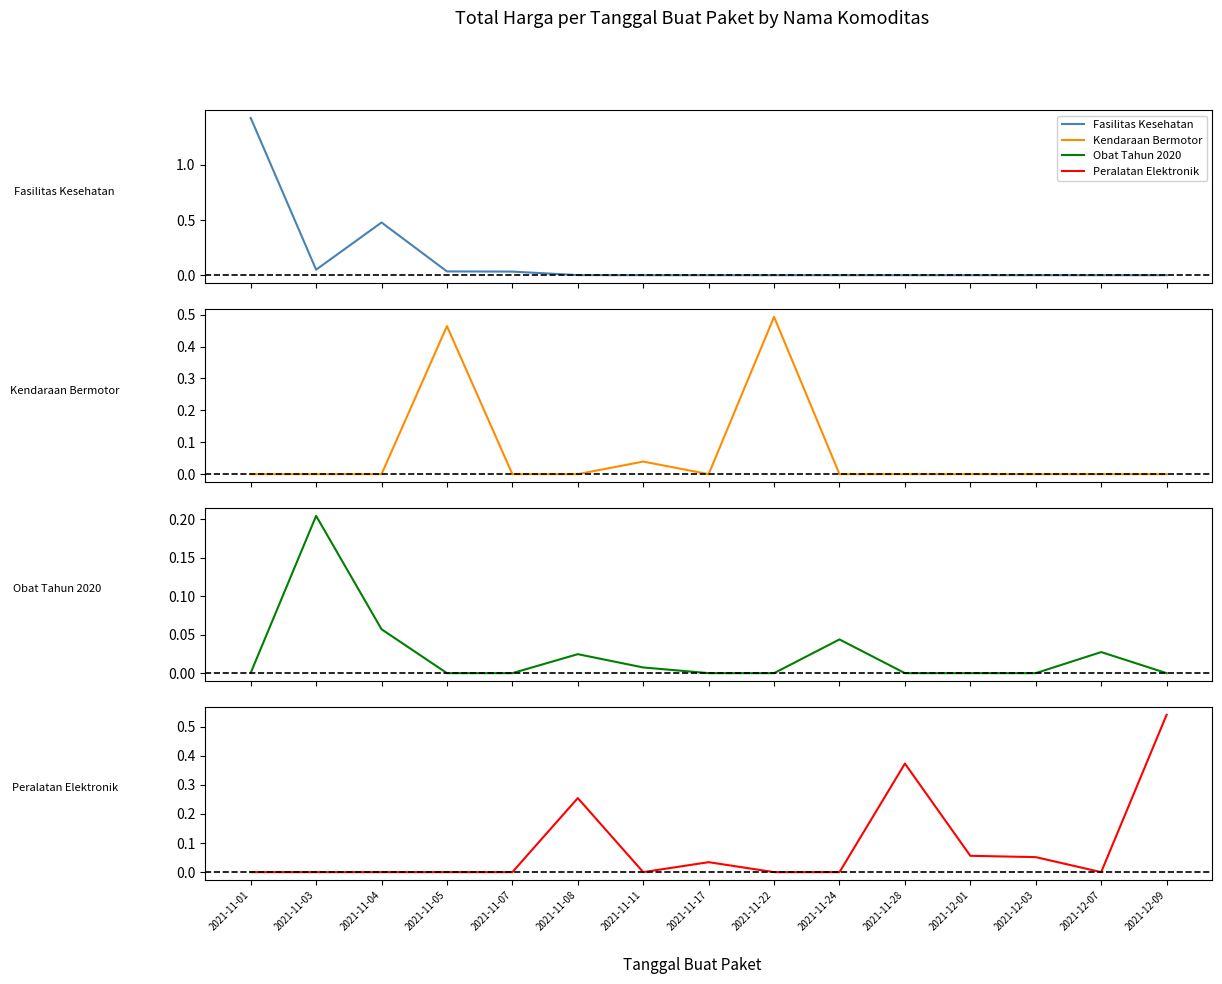

Which series ends up on top after the final intersection of Obat Tahun 2020 and Kendaraan Bermotor?

Obat Tahun 2020